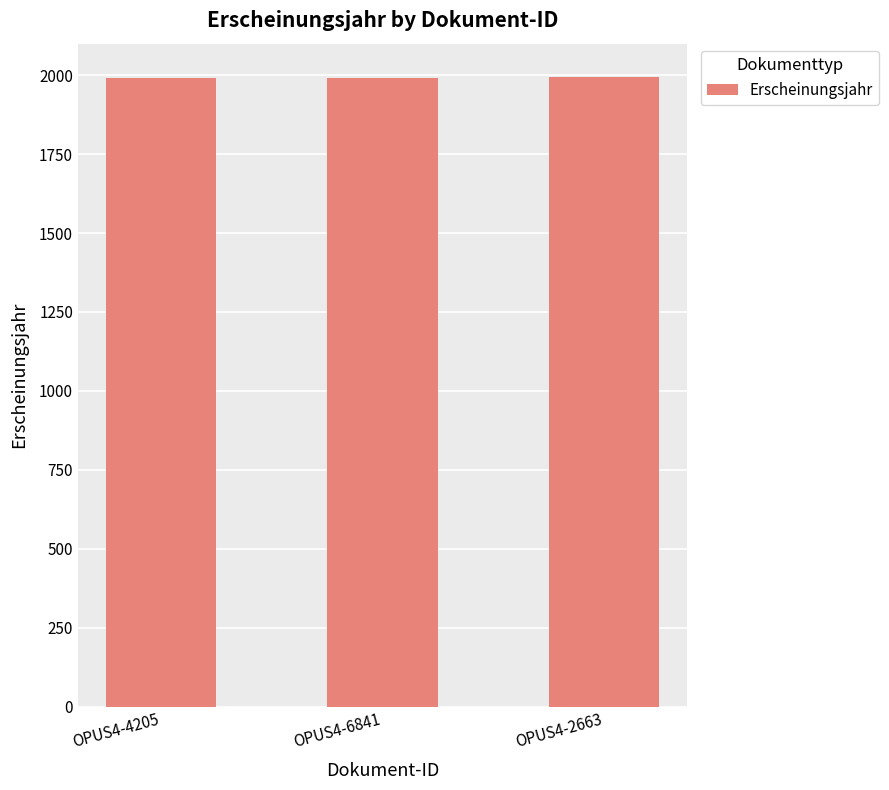

What is the maximum value shown in the chart?

1993